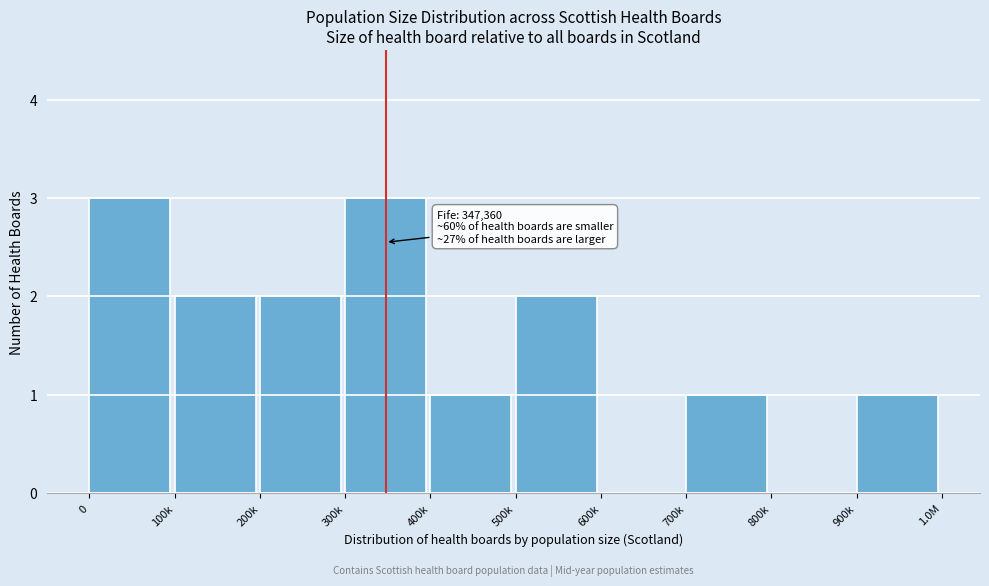

Reading right to left, what are all the values shown in this chart?

900k=1	800k=0	700k=1	600k=0	500k=2	400k=1	300k=3	200k=2	100k=2	0=3